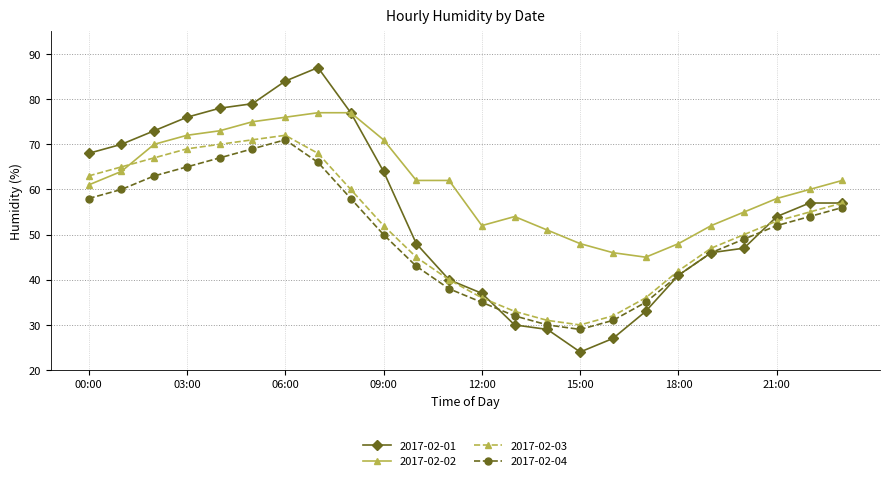

True or false: 2017-02-02 and 2017-02-04 cross at least once.

False